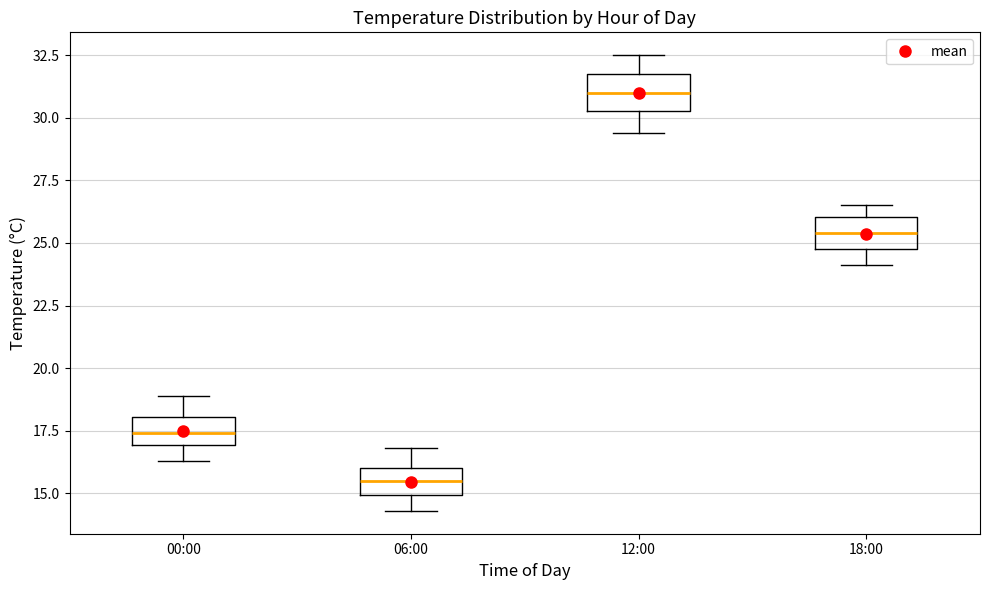

Where does the upper whisker of the box for 12:00 end on the y-axis? The values are not printed on the chart, so give them approximately, as read against the axis.

32.5